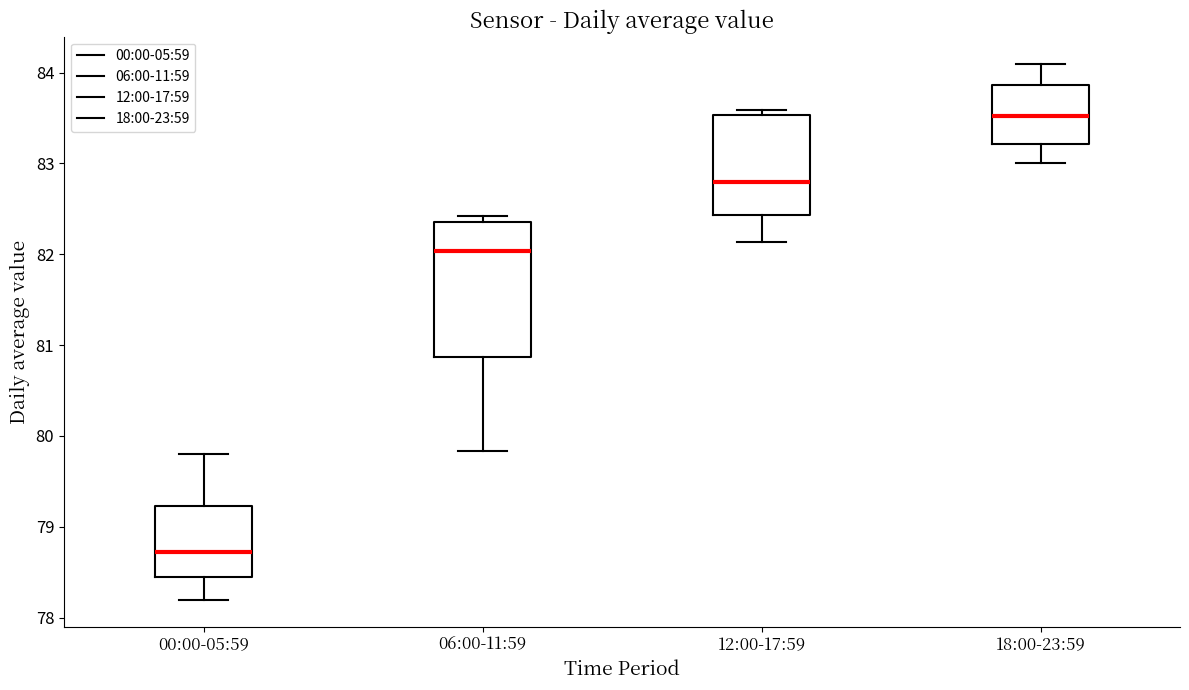

Comparing the boxes themselves (not the whiskers), which one is the tallest?

06:00-11:59